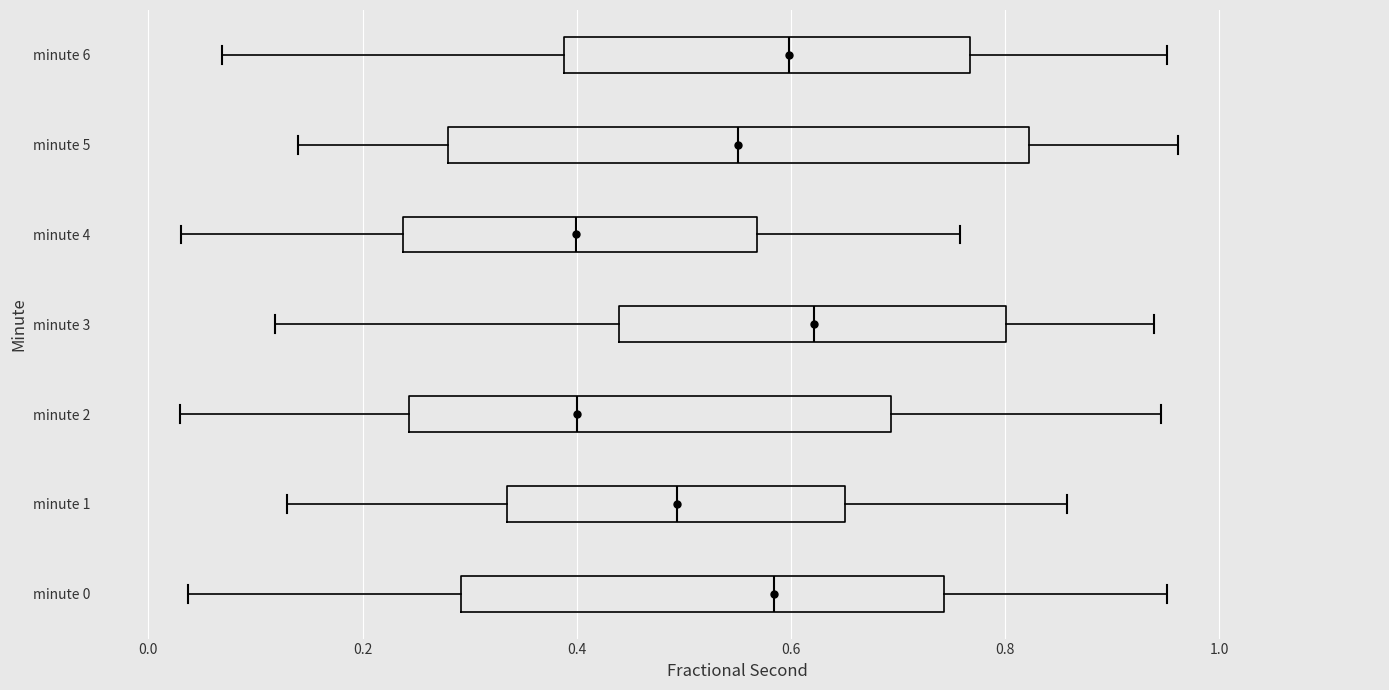

Reading bottom to top, read every box against the x-axis: the position of its median line, the range the box covers, and the ends of its whiskers. The values are not printed on the chart, so give them approximately, as read against the axis.

minute 0: median 0.58, box 0.30 to 0.74, whiskers 0.04 to 0.96
minute 1: median 0.50, box 0.34 to 0.66, whiskers 0.12 to 0.86
minute 2: median 0.40, box 0.24 to 0.70, whiskers 0.02 to 0.94
minute 3: median 0.62, box 0.44 to 0.80, whiskers 0.12 to 0.94
minute 4: median 0.40, box 0.24 to 0.56, whiskers 0.04 to 0.76
minute 5: median 0.56, box 0.28 to 0.82, whiskers 0.14 to 0.96
minute 6: median 0.60, box 0.38 to 0.76, whiskers 0.06 to 0.96